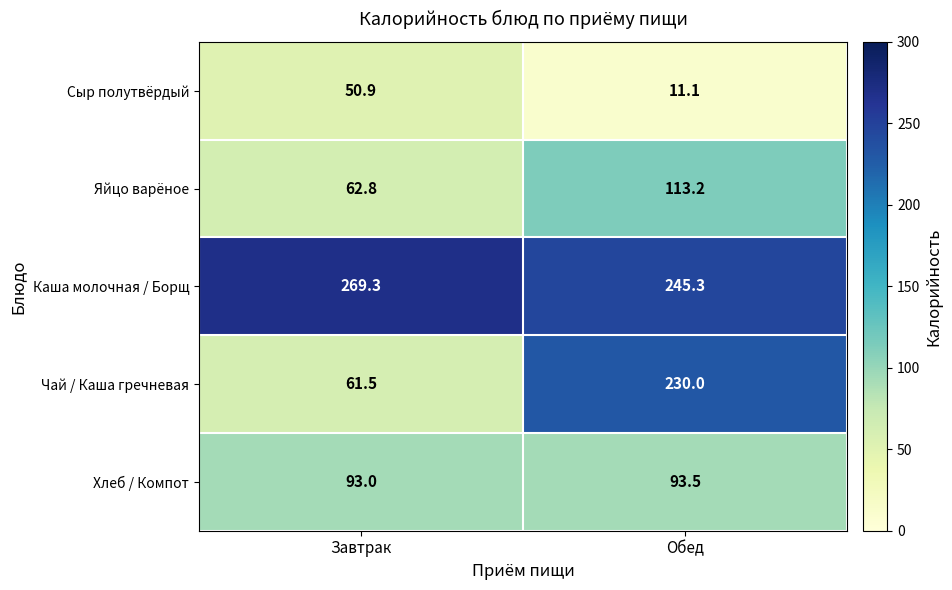

Is it true that Яйцо варёное equals 182.0 at Обед?

False